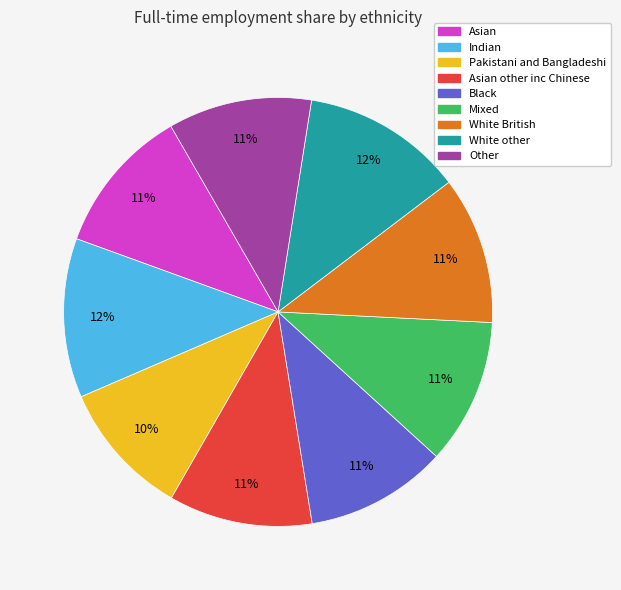

To the nearest percent, what is the difference between the largest and smallest slice percentages?

2%